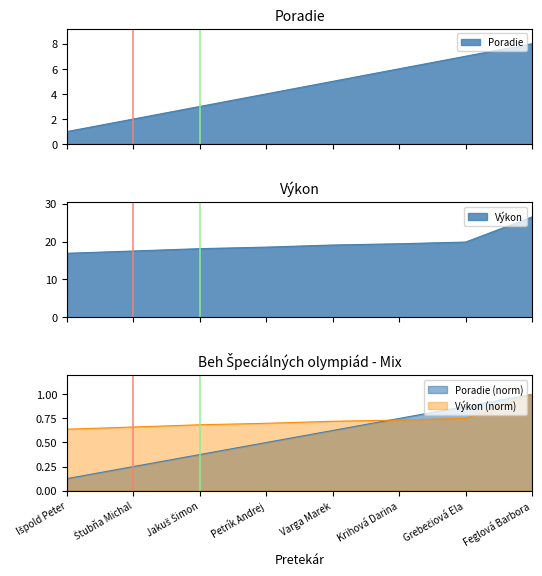

What is the sum of all Výkon values?

156.0